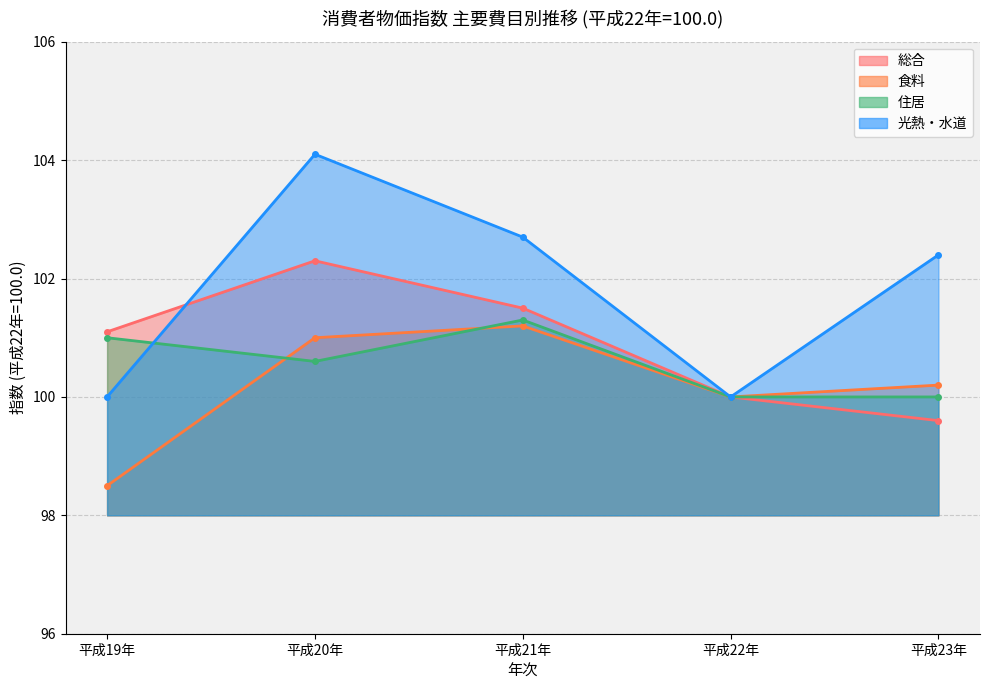

Does the chart have visible grid lines?

Yes